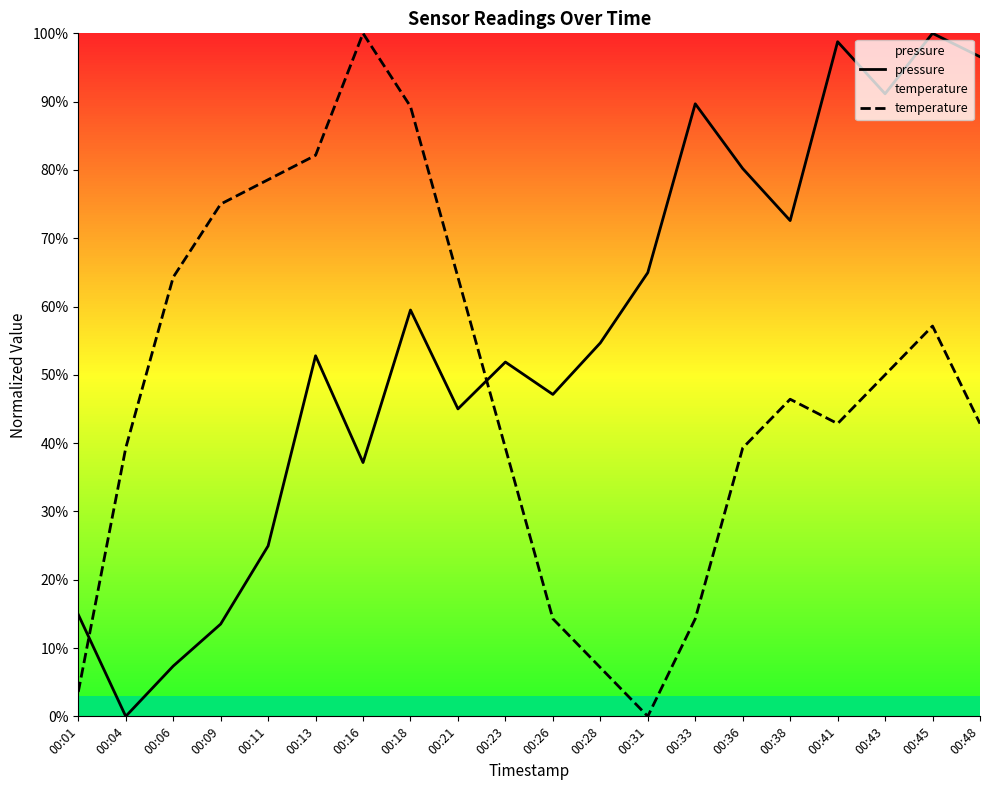

Rank the series by their average value, from highest to lowest.

pressure, temperature